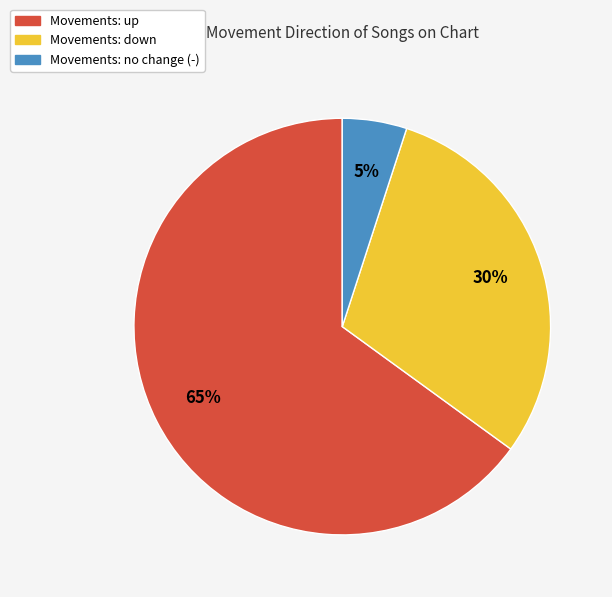

How many slices are in this pie chart?

3